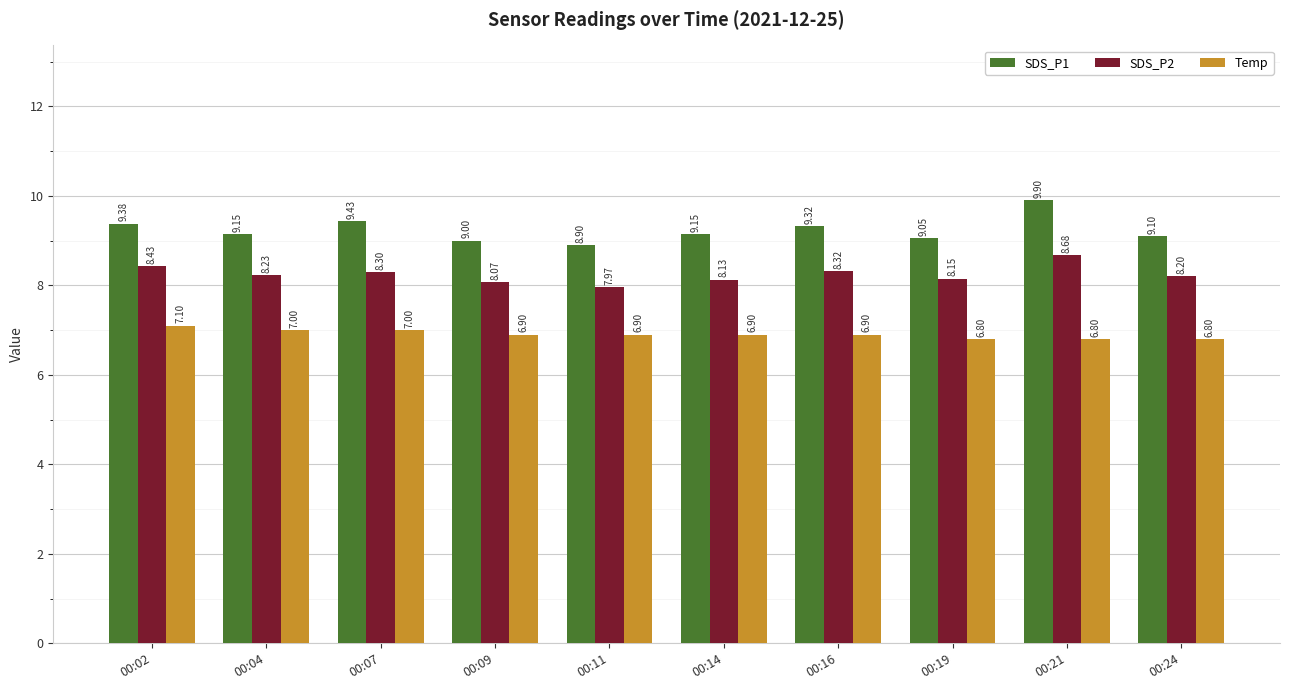

Which series changed the most between 00:02 and 00:24?

Temp